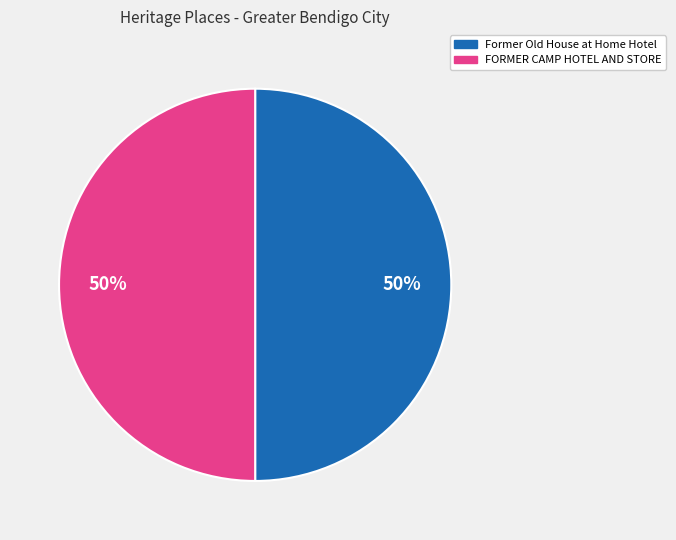

What percentage is the FORMER CAMP HOTEL AND STORE slice, to the nearest percent?

50%